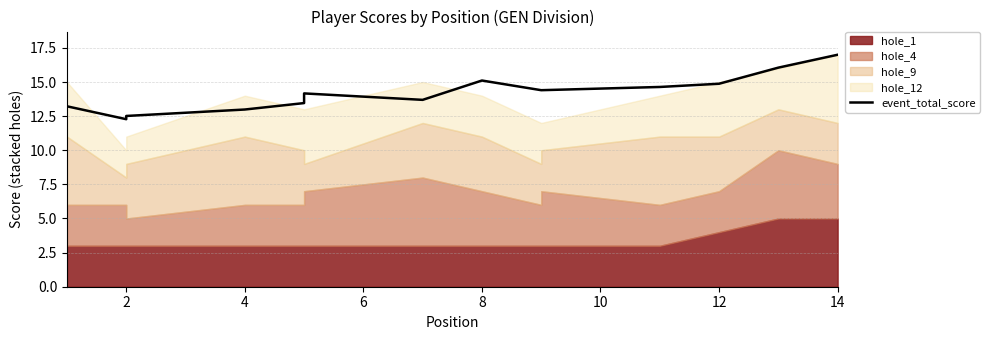

Which has a higher value, 8 or 10?

8